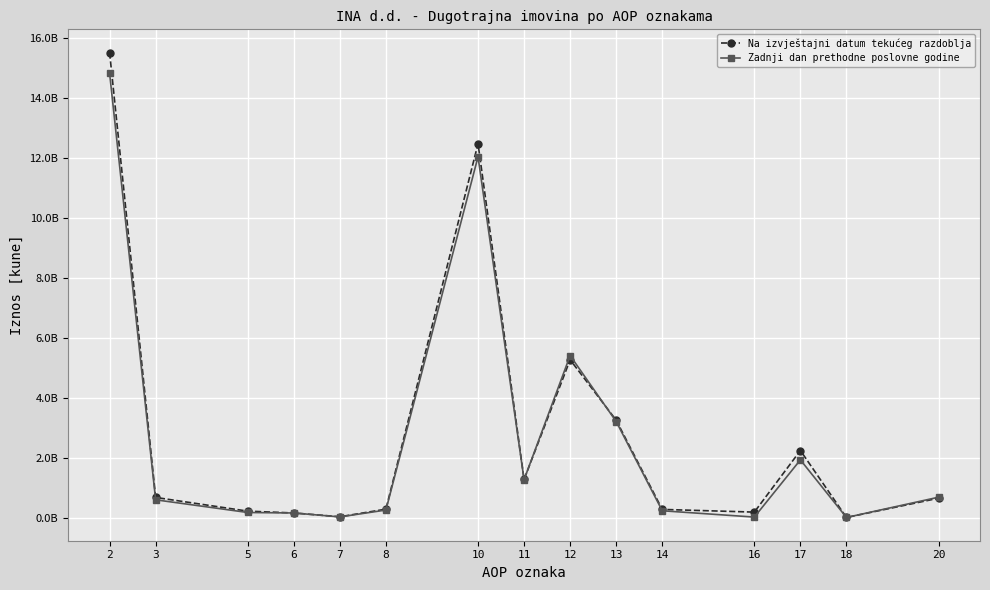

The Na izvještajni datum tekućeg razdoblja series shows 152000000 at 6. True or false?

True